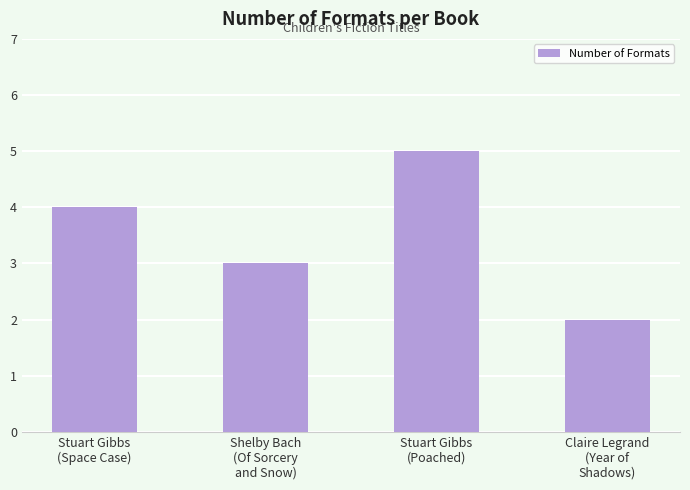

Reading left to right, extract all data points from this chart.

4	3	5	2